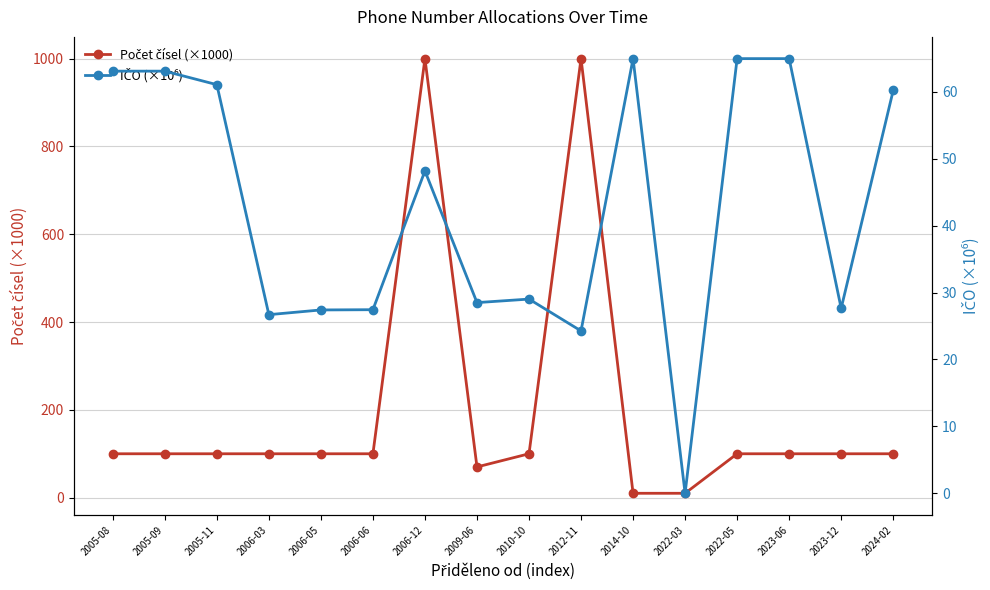

True or false: Počet čísel (×1000) has more than 0 interior local peaks.

True